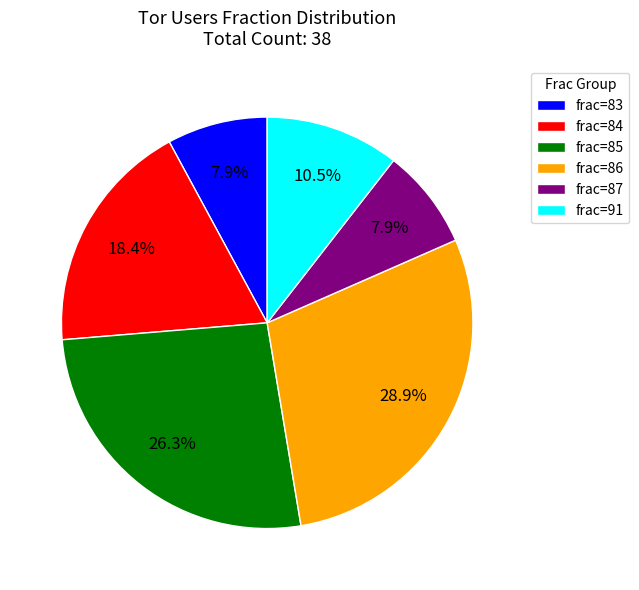

Which slice is the largest?

frac=86